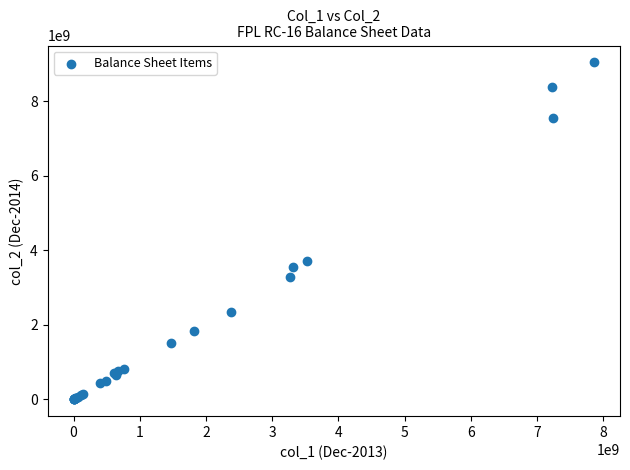

What Y value in the scatter plot is closest to 4521919925?

3703157027.3